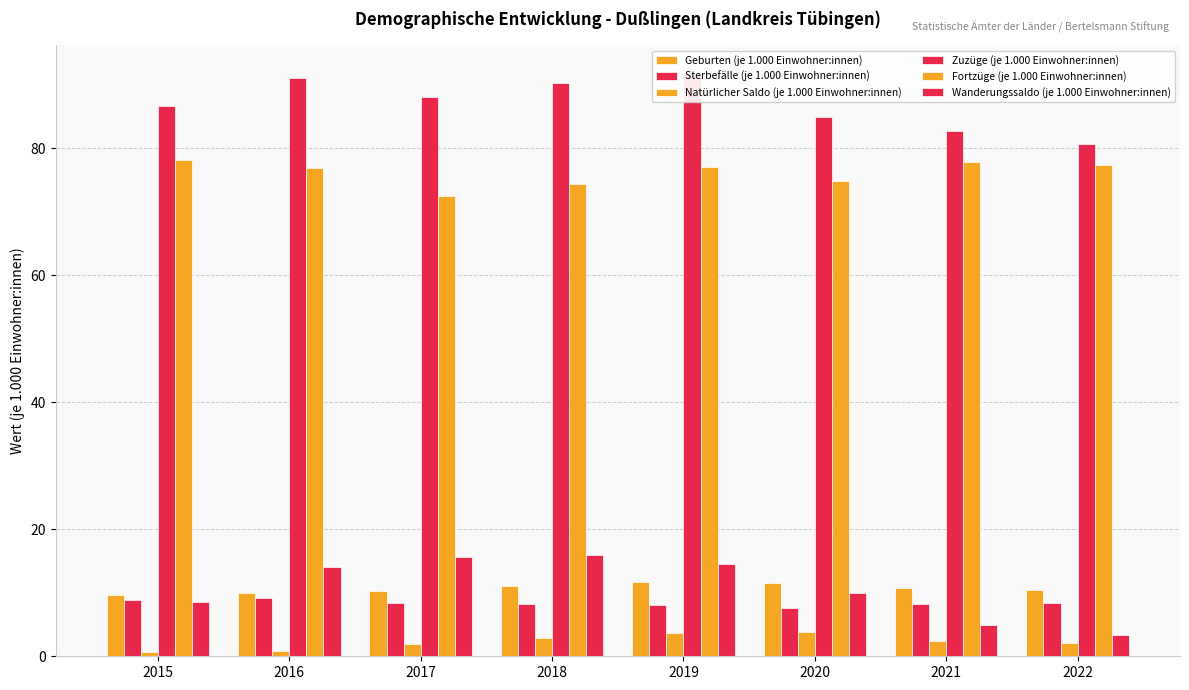

At 2019, list the series in order from smallest to largest.

Natürlicher Saldo (je 1.000 Einwohner:innen), Sterbefälle (je 1.000 Einwohner:innen), Geburten (je 1.000 Einwohner:innen), Wanderungssaldo (je 1.000 Einwohner:innen), Fortzüge (je 1.000 Einwohner:innen), Zuzüge (je 1.000 Einwohner:innen)